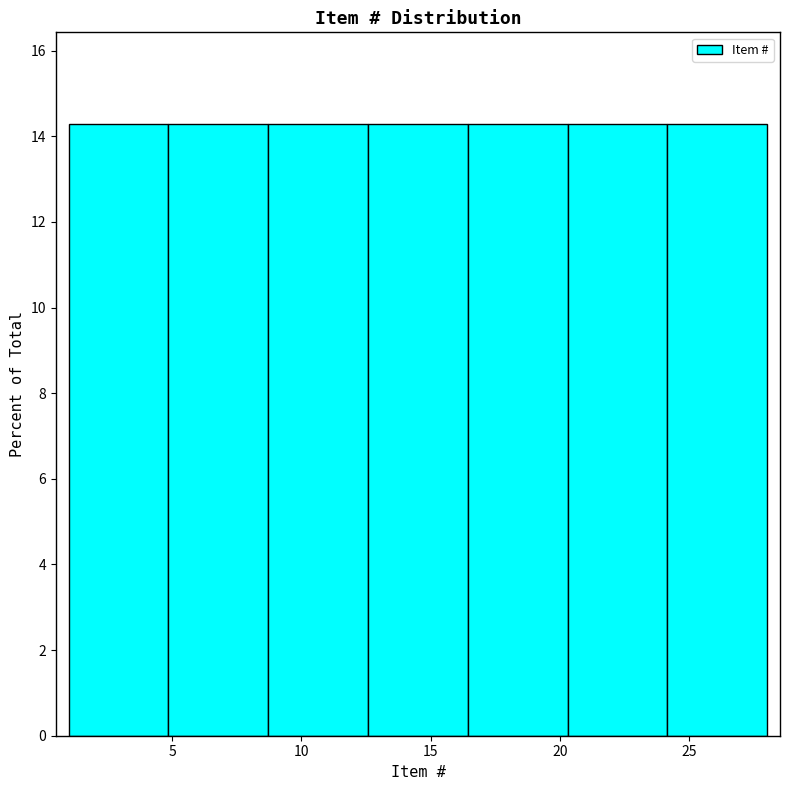

How tall is the bar that spans 12.5 to 16.5 on the x-axis? Neither the bar edges nor the heights are printed on the chart, so give them approximately, as read against the axes.

14.2